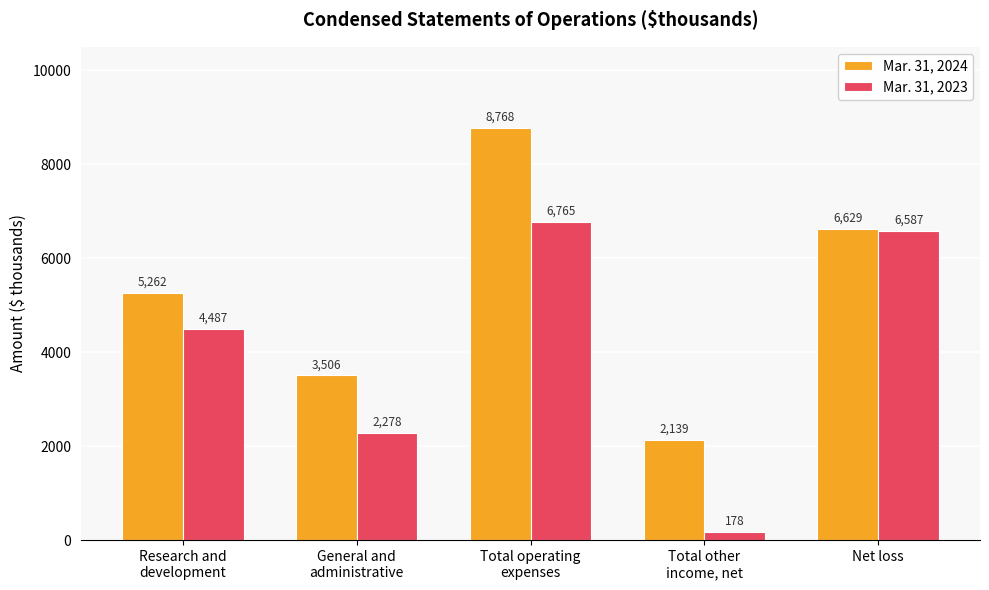

Rank the series at Net loss from highest to lowest value.

Mar. 31, 2024, Mar. 31, 2023